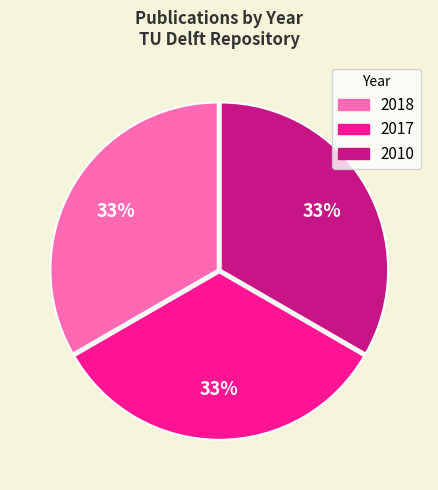

Do 2010 and 2018 together represent more than half of the pie?

Yes